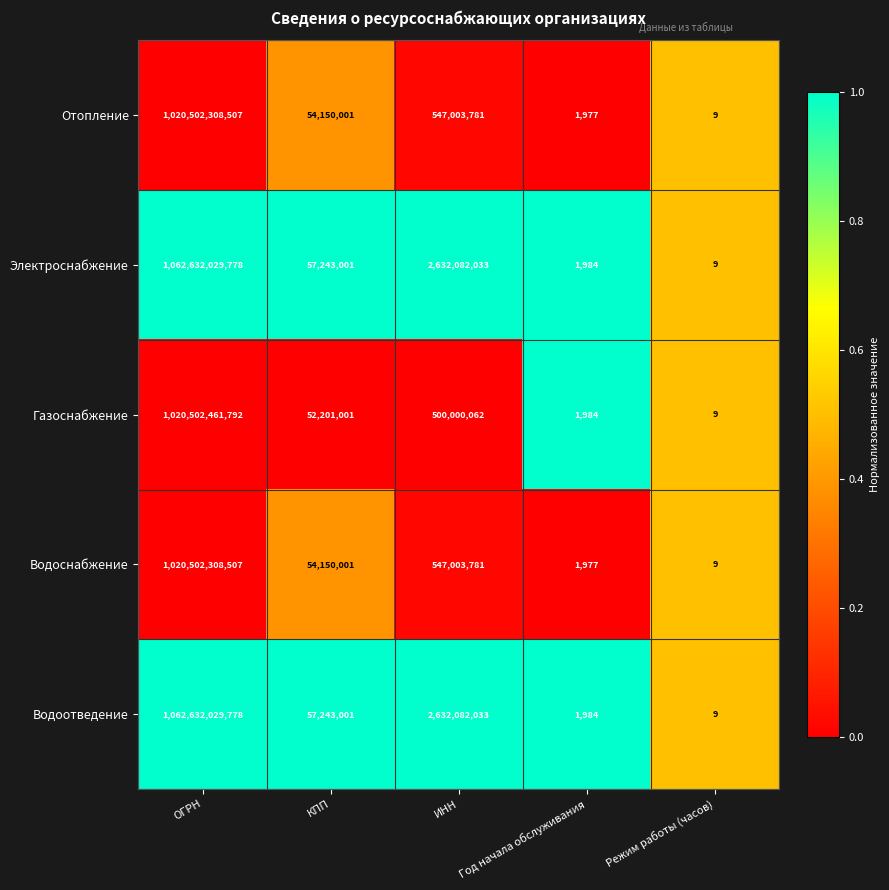

How many series are shown in this chart?

5